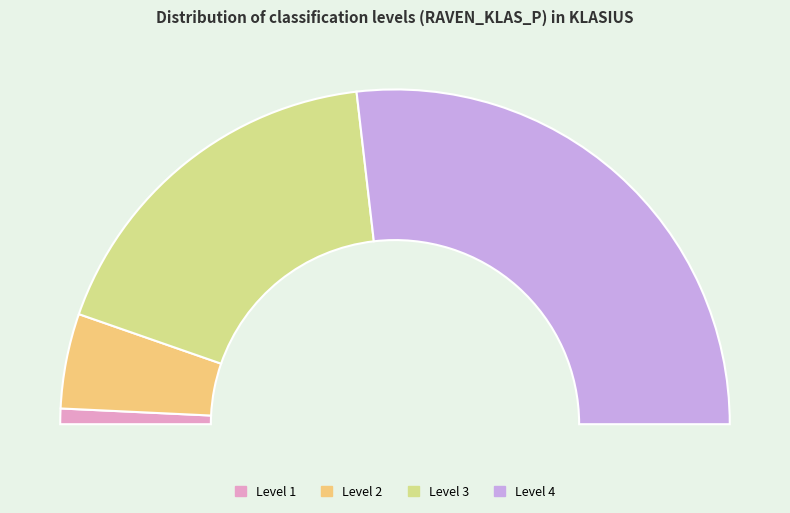

Is it true that 4 is 48% of the pie?

False